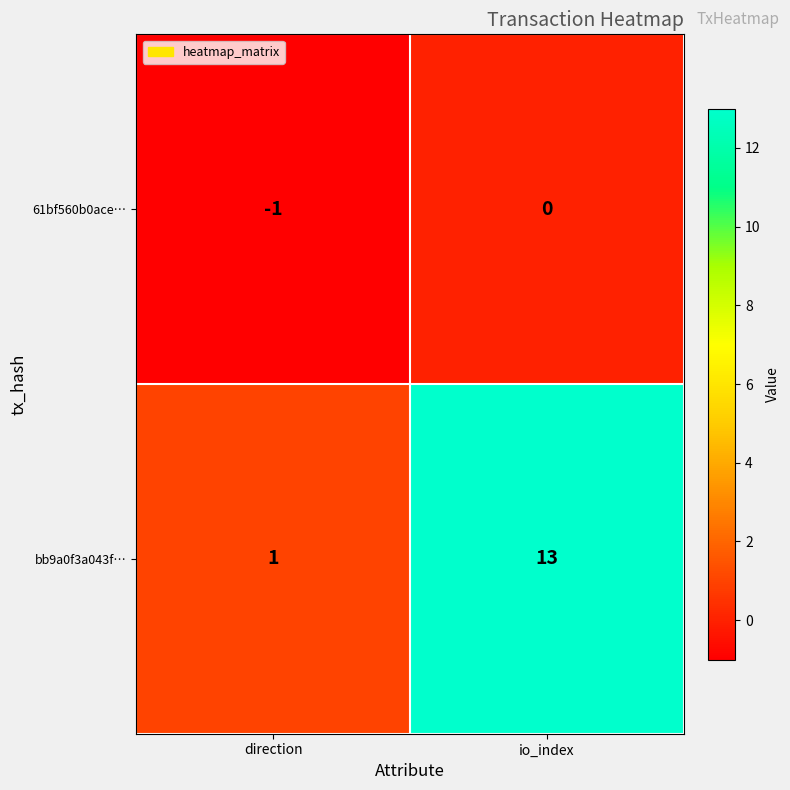

At io_index, list the series in order from smallest to largest.

61bf560b0ace…, bb9a0f3a043f…